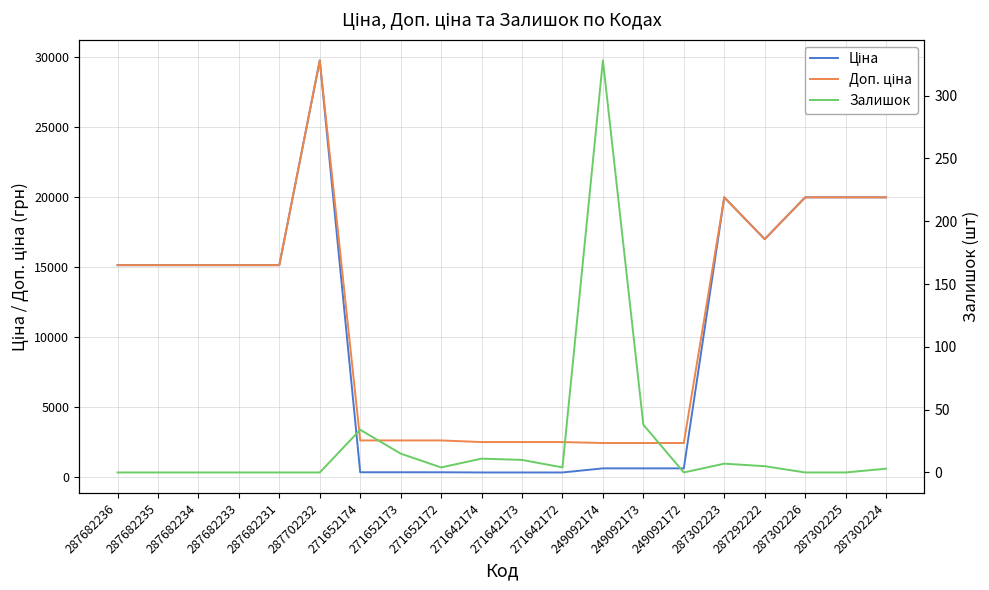

True or false: Залишок and Ціна cross at least once.

False